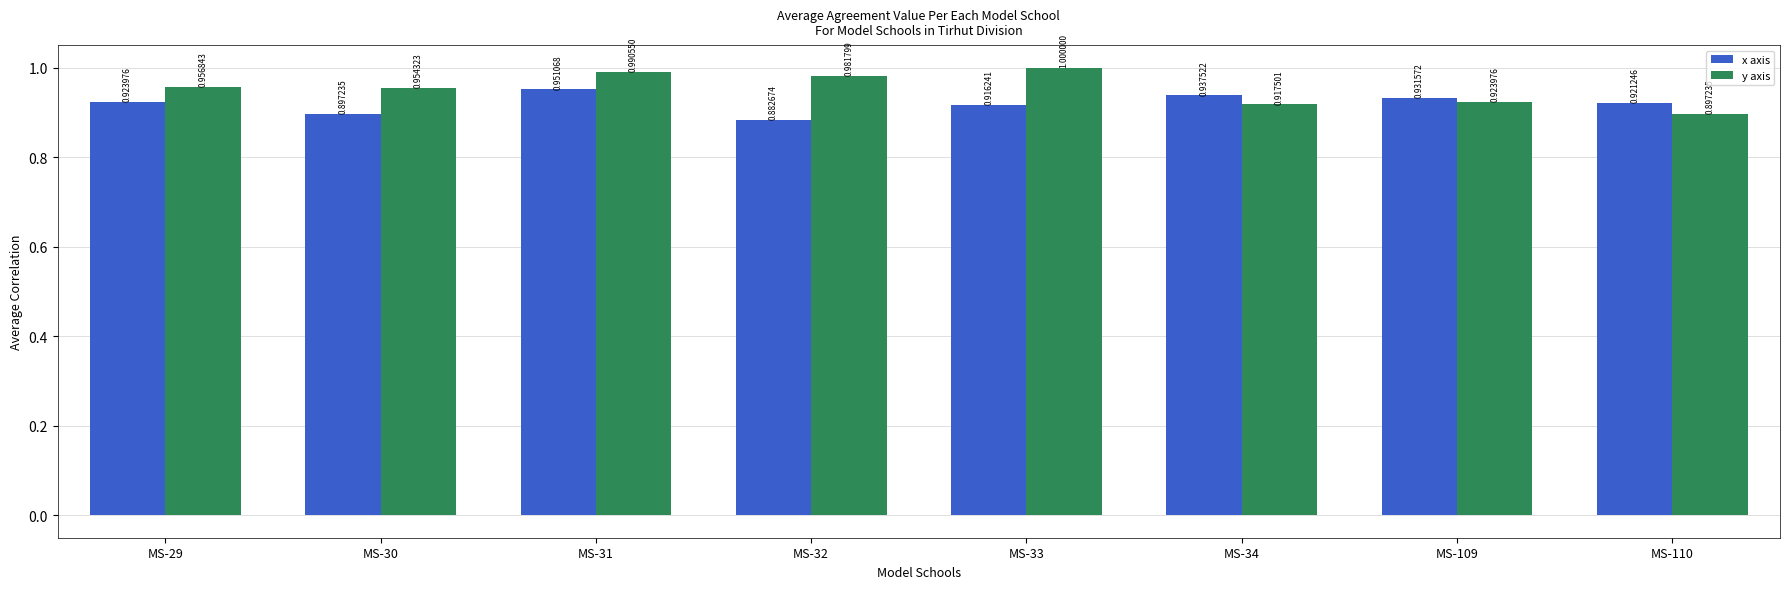

Which series has the largest range (max minus min)?

y axis